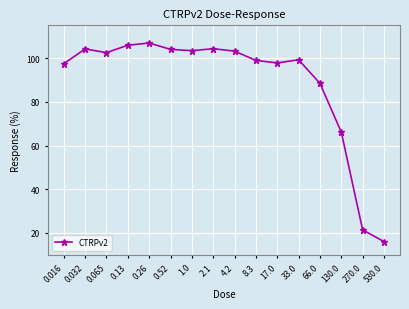

Which category has the highest value across all series?

0.26